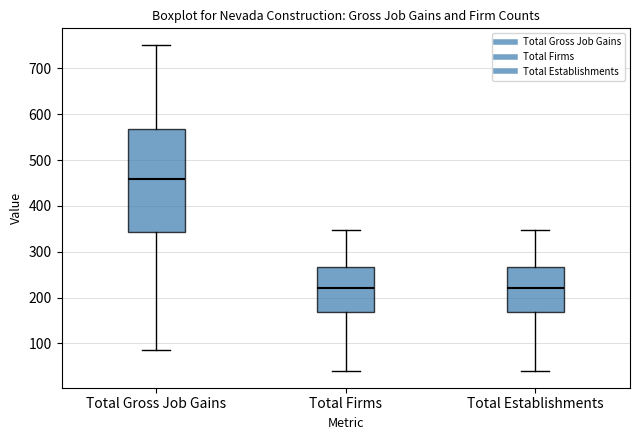

Reading left to right, transcribe this box plot: for each box, give where its median line is, the range the box spans, and where its two whiskers end, as read against the y-axis. The values are not printed on the chart, so give them approximately, as read against the axis.

Total Gross Job Gains: median 460, box 340 to 570, whiskers 90 to 750
Total Firms: median 220, box 170 to 270, whiskers 40 to 350
Total Establishments: median 220, box 170 to 270, whiskers 40 to 350